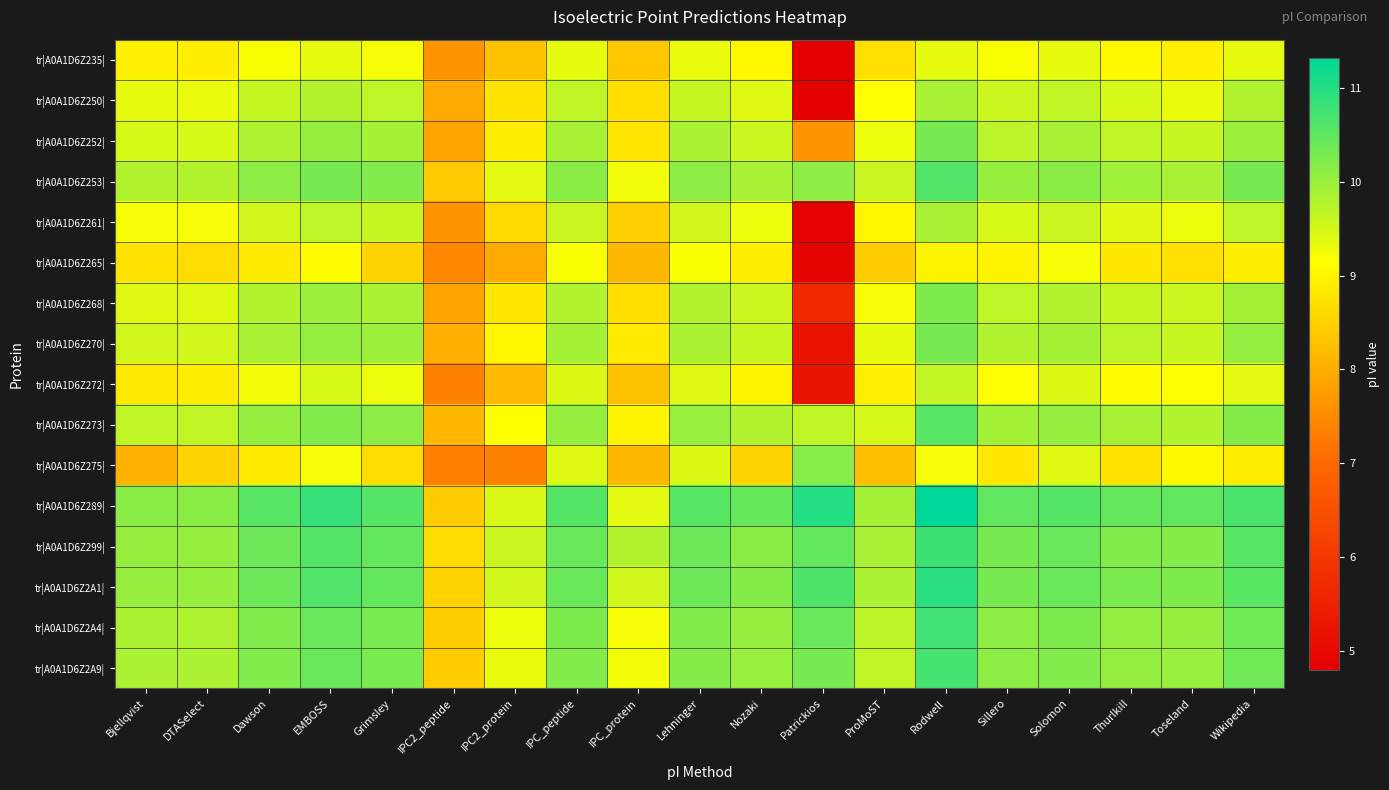

Between Sillero and IPC_protein, which is larger?

Sillero